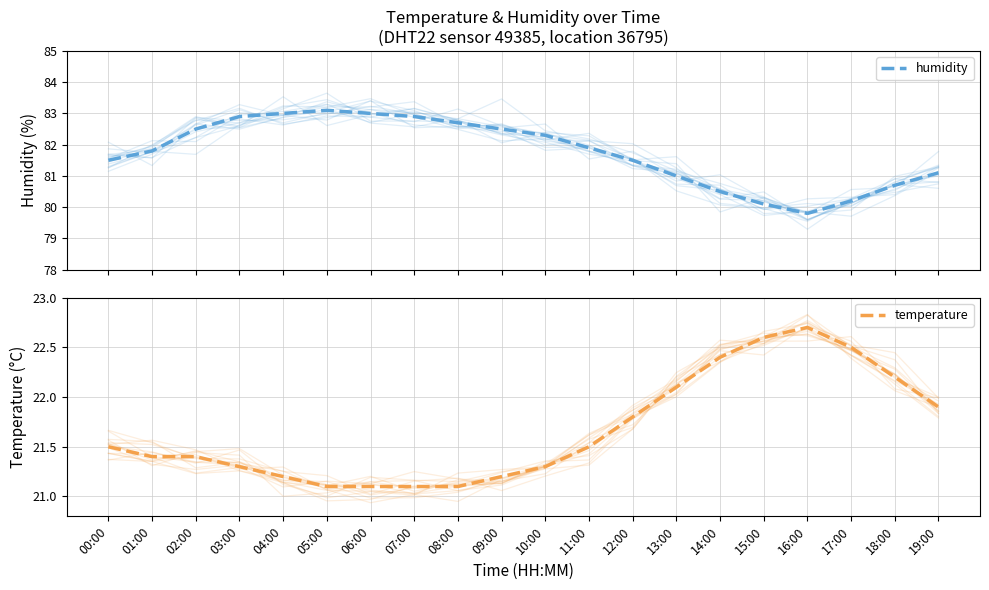

Rank the series at 07:00 from highest to lowest value.

humidity, temperature